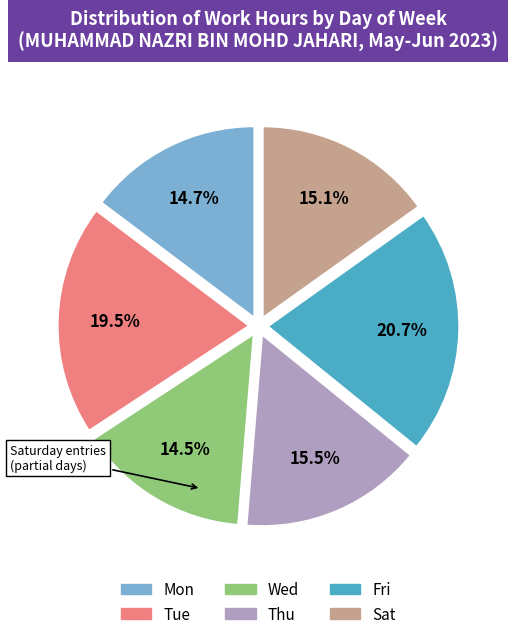

Is there a majority slice in this chart?

No